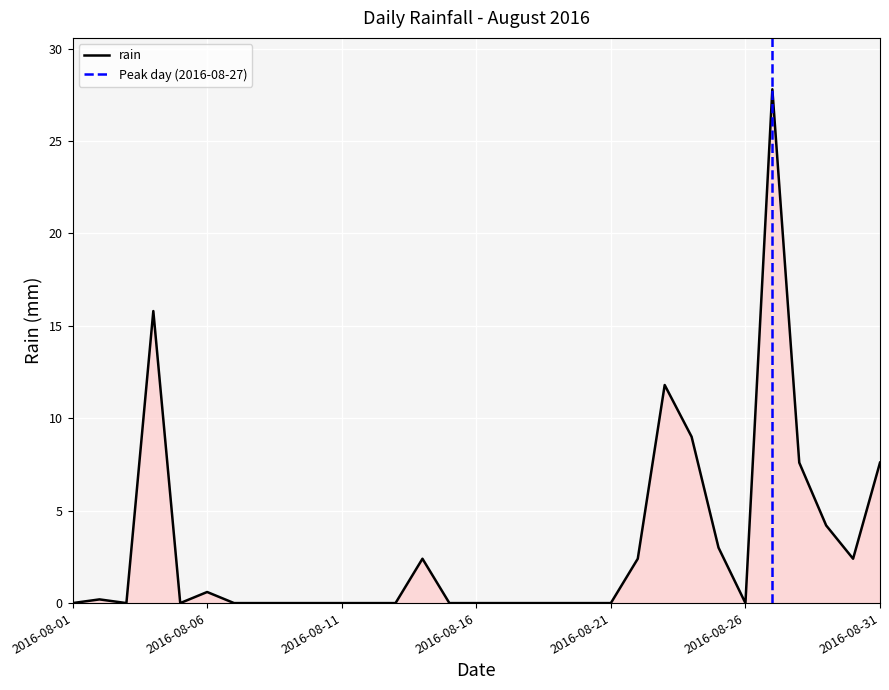

Which label corresponds to the largest value in the chart?

2016-08-27